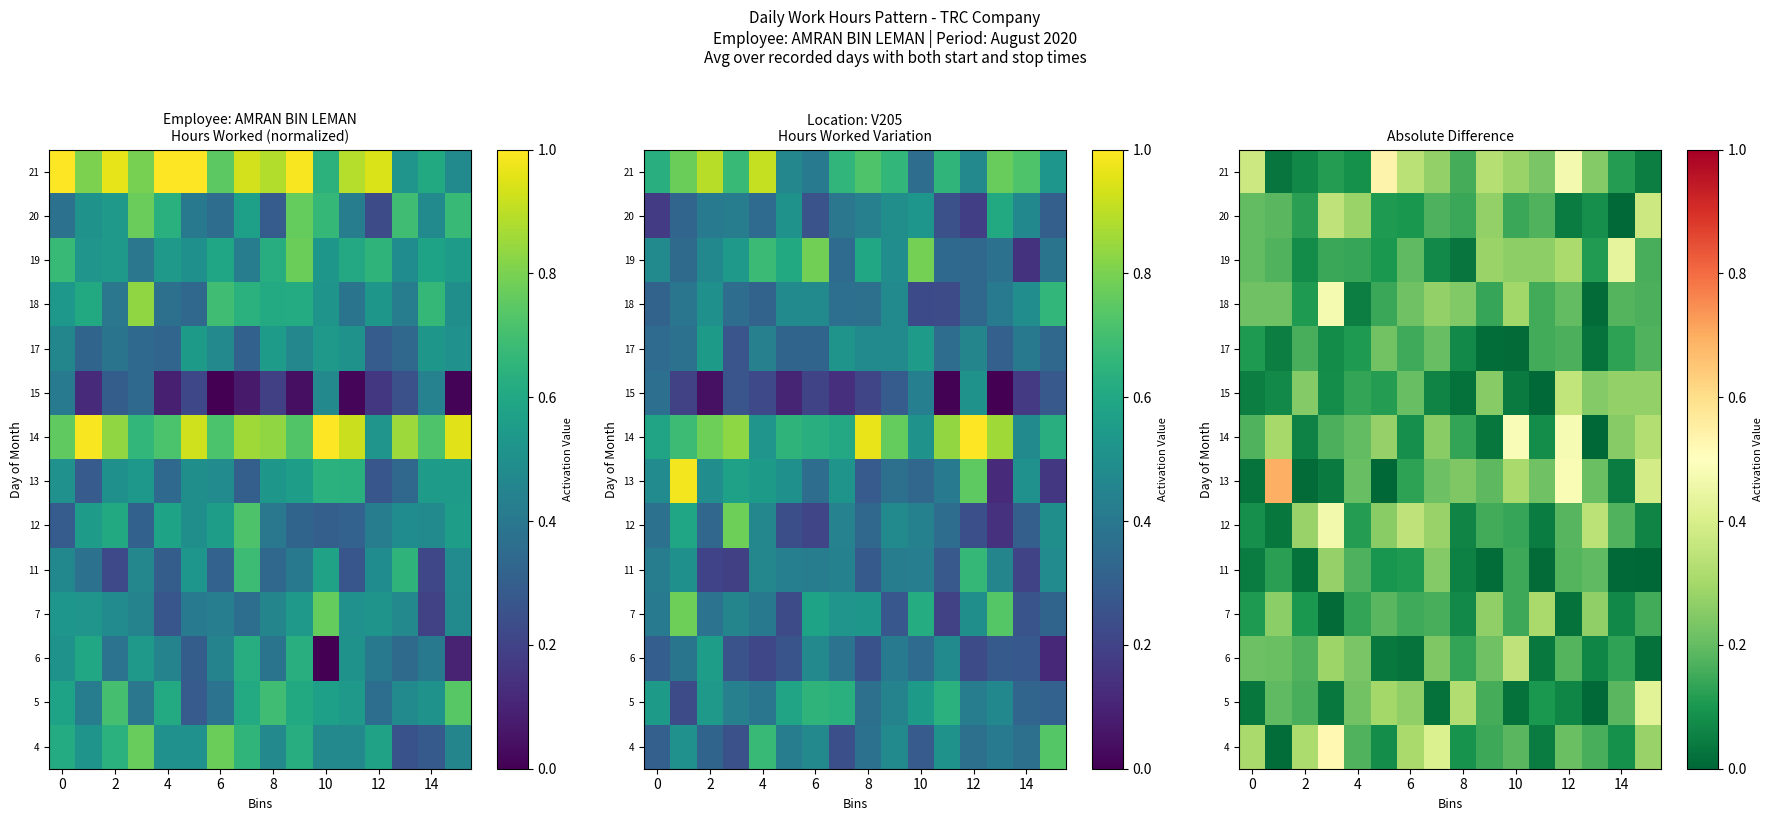

At which category is the sum across all series the highest?

12